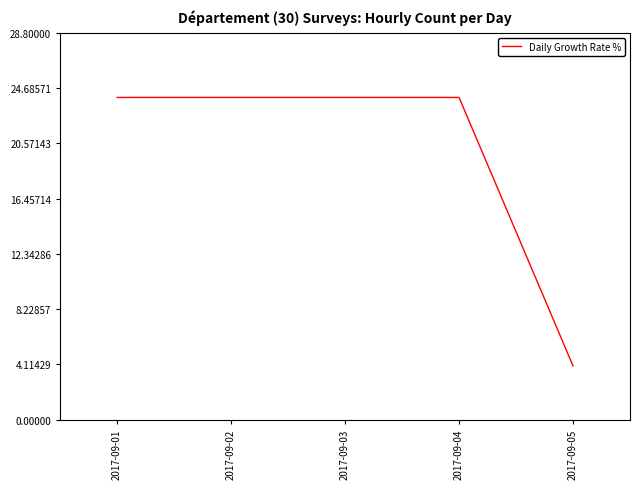

What is the sum of the values at 2017-09-01 and 2017-09-05?

28